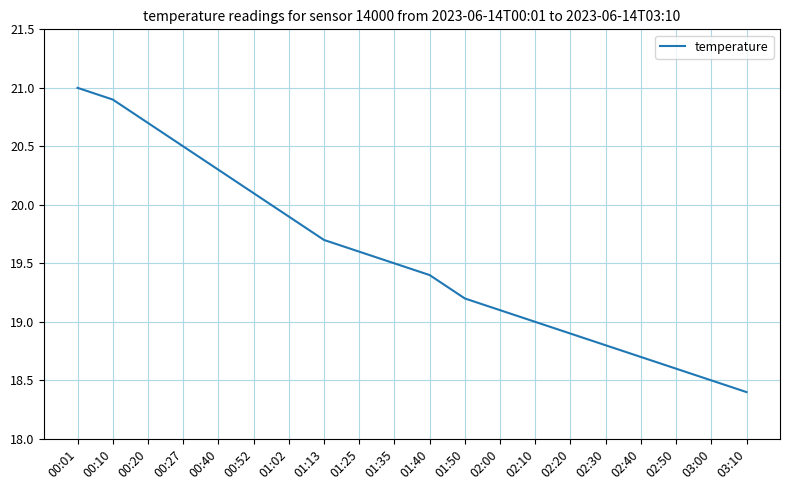

At which label is the value closest to 19?

02:10